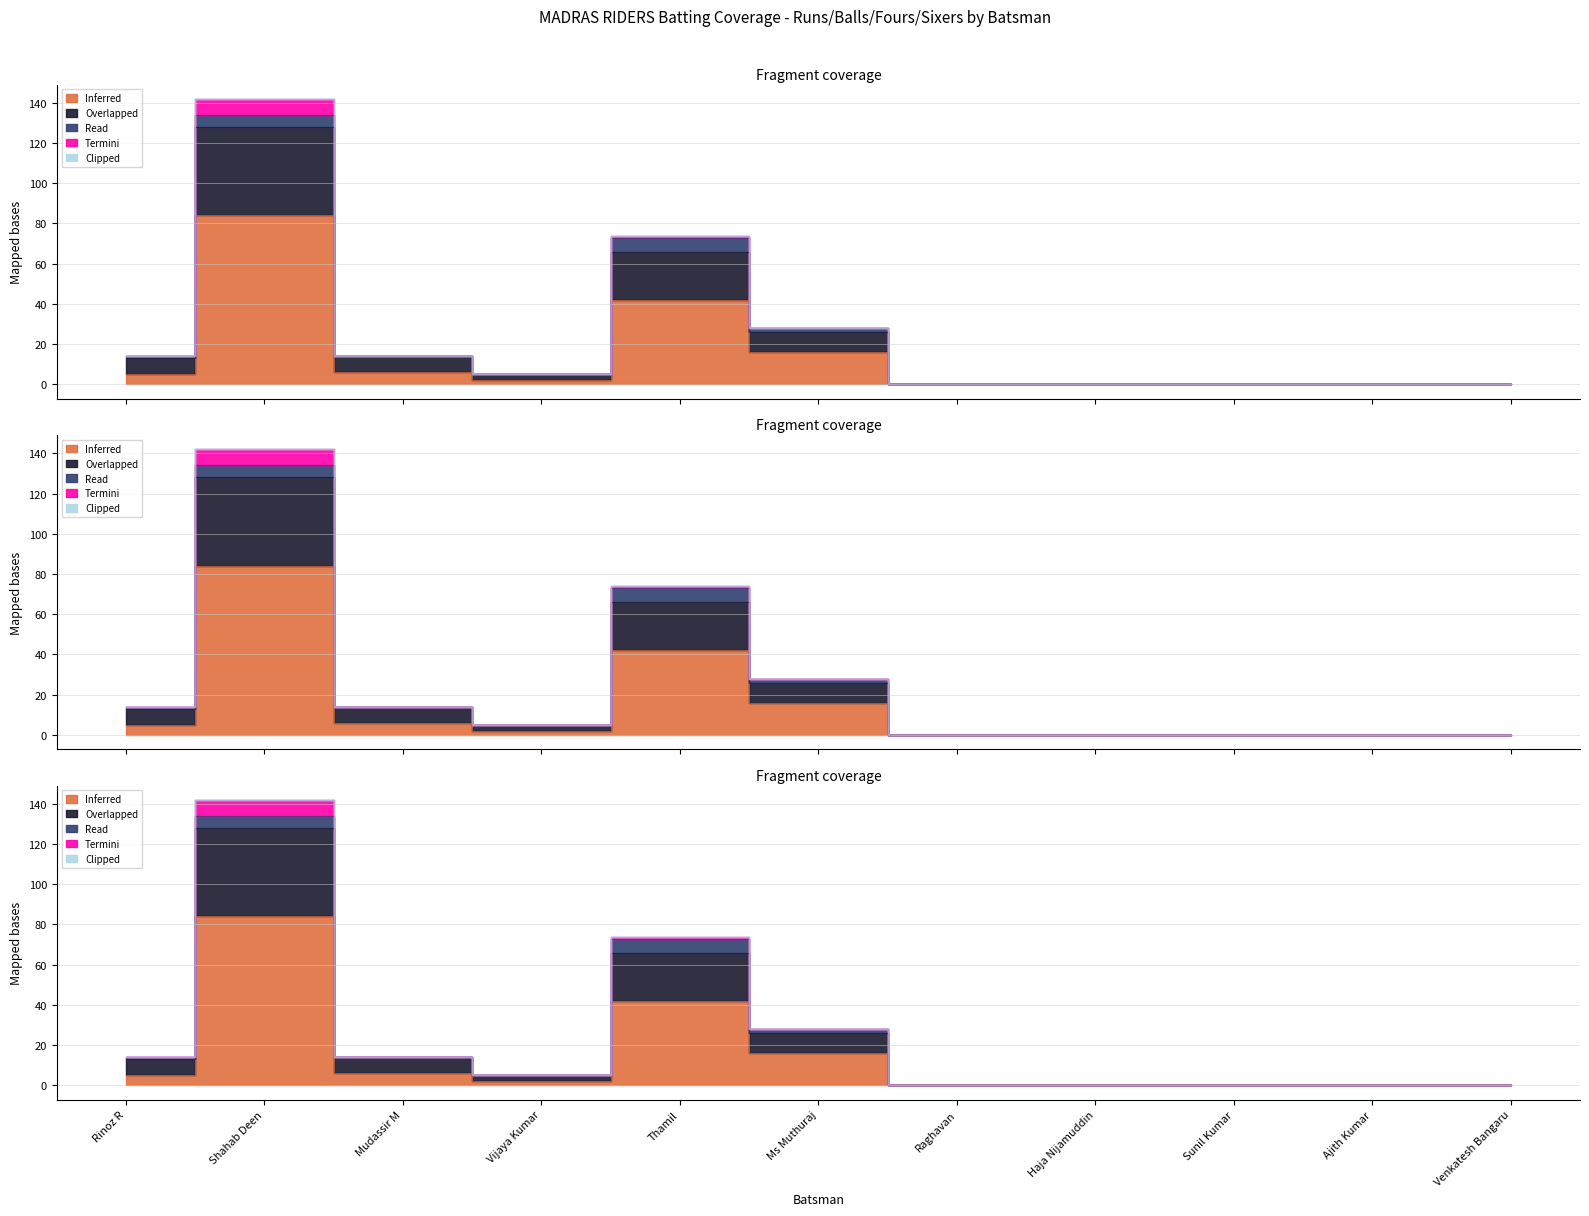

Reading left to right, extract all data points from this chart.

Inferred: 5	84	6	2	42	16	0	0	0	0	0
Overlapped: 8	44	8	3	24	10	0	0	0	0	0
Read: 1	6	0	0	7	2	0	0	0	0	0
Termini: 0	8	0	0	1	0	0	0	0	0	0
Clipped: 0	0	0	0	0	0	0	0	0	0	0